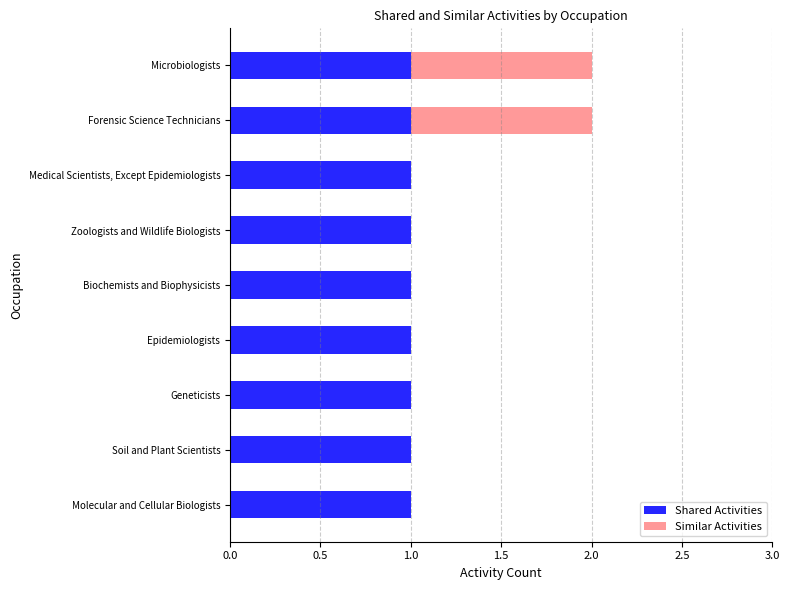

What are all the series names shown in the legend?

Shared Activities, Similar Activities